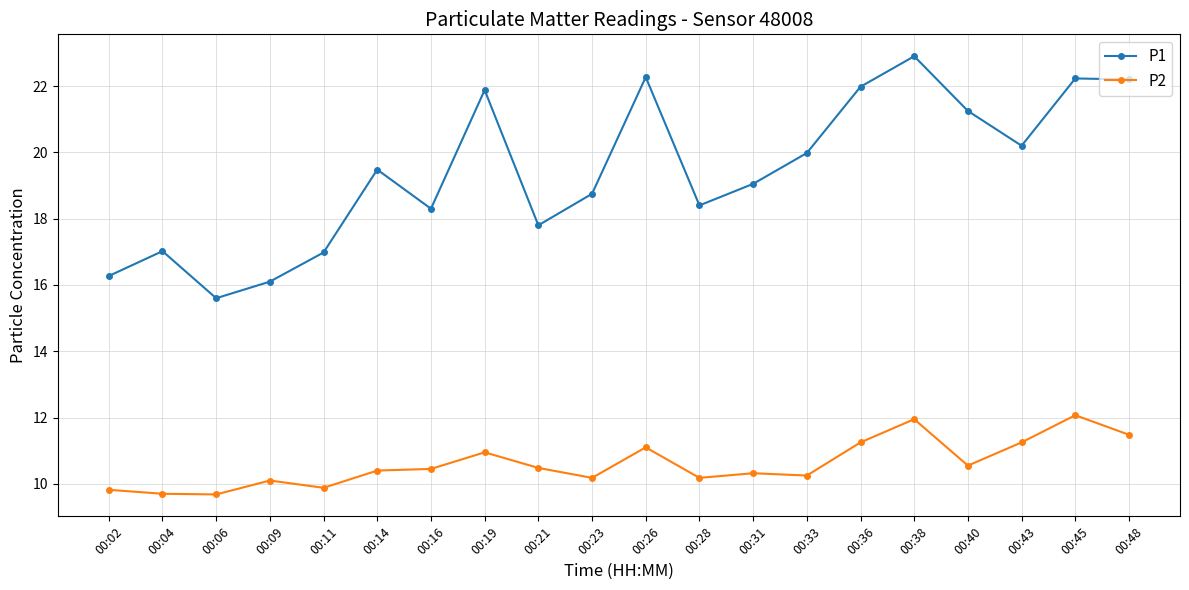

True or false: P2 and P1 intersect in this chart.

False